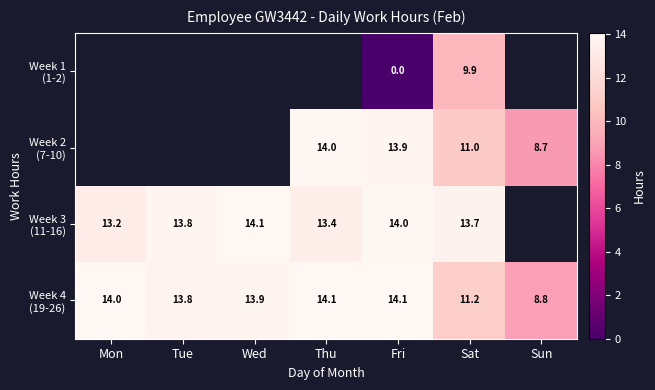

What is the spread (max minus min) of values at Sat?

3.8